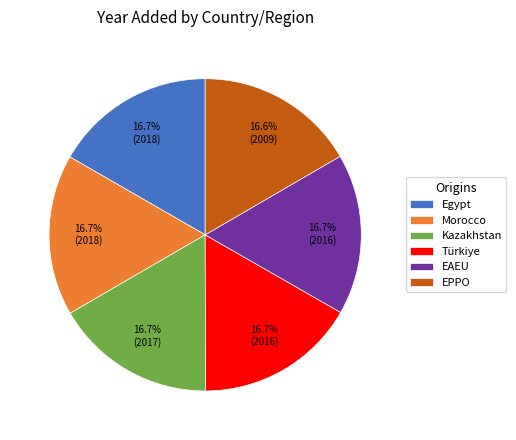

How many segments does this pie chart have?

6